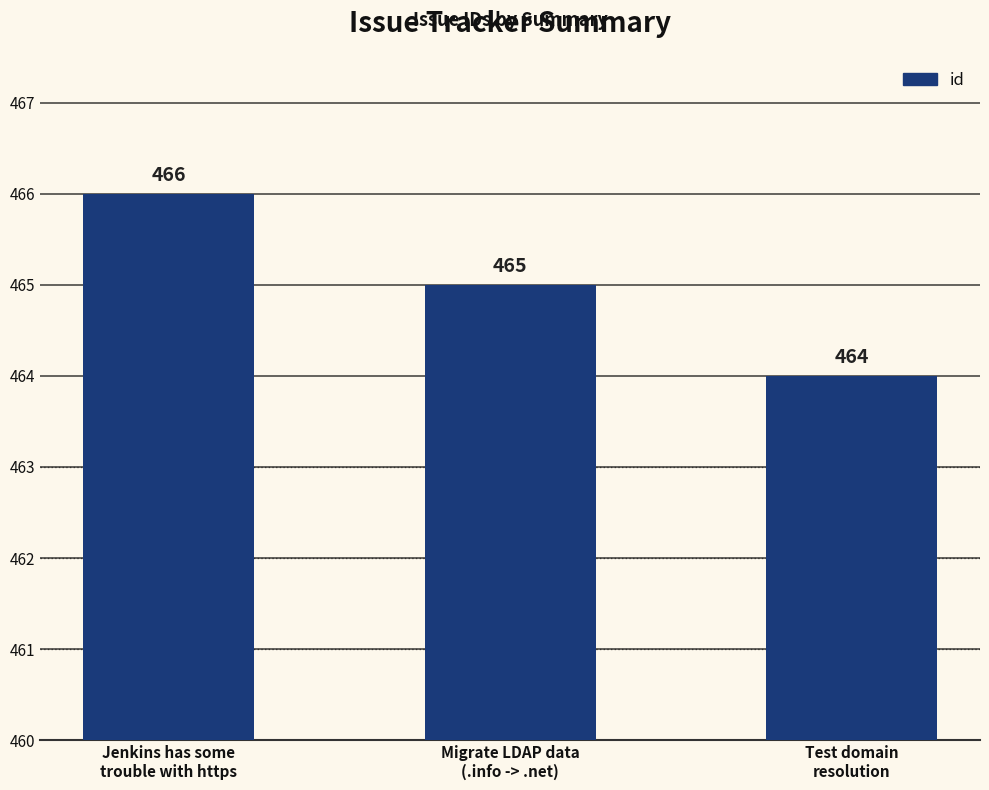

What is the change in value from Jenkins has some
trouble with https to Test domain
resolution?

-2